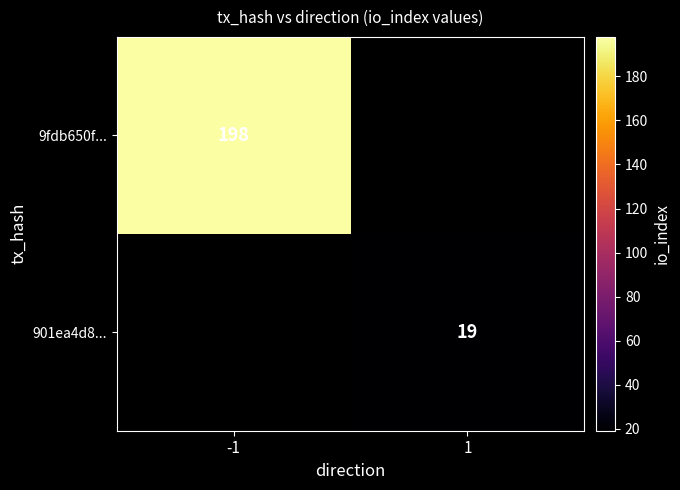

Is the value of 901ea4d8... at 1 greater than the value of 9fdb650f... at -1?

No